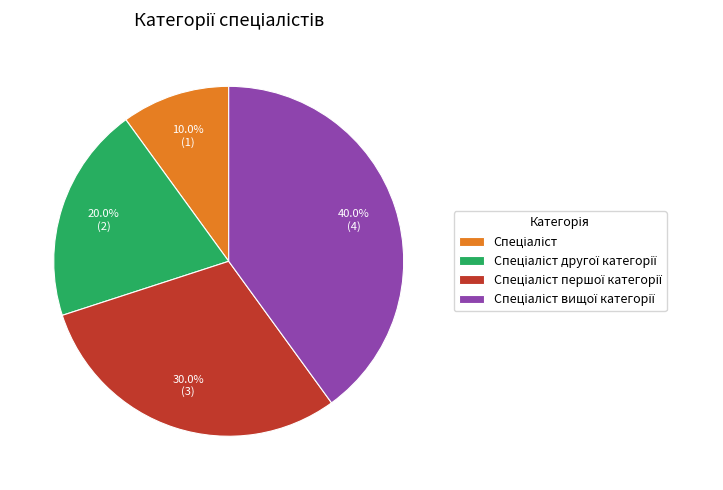

Is there any slice that represents more than half of the pie?

No